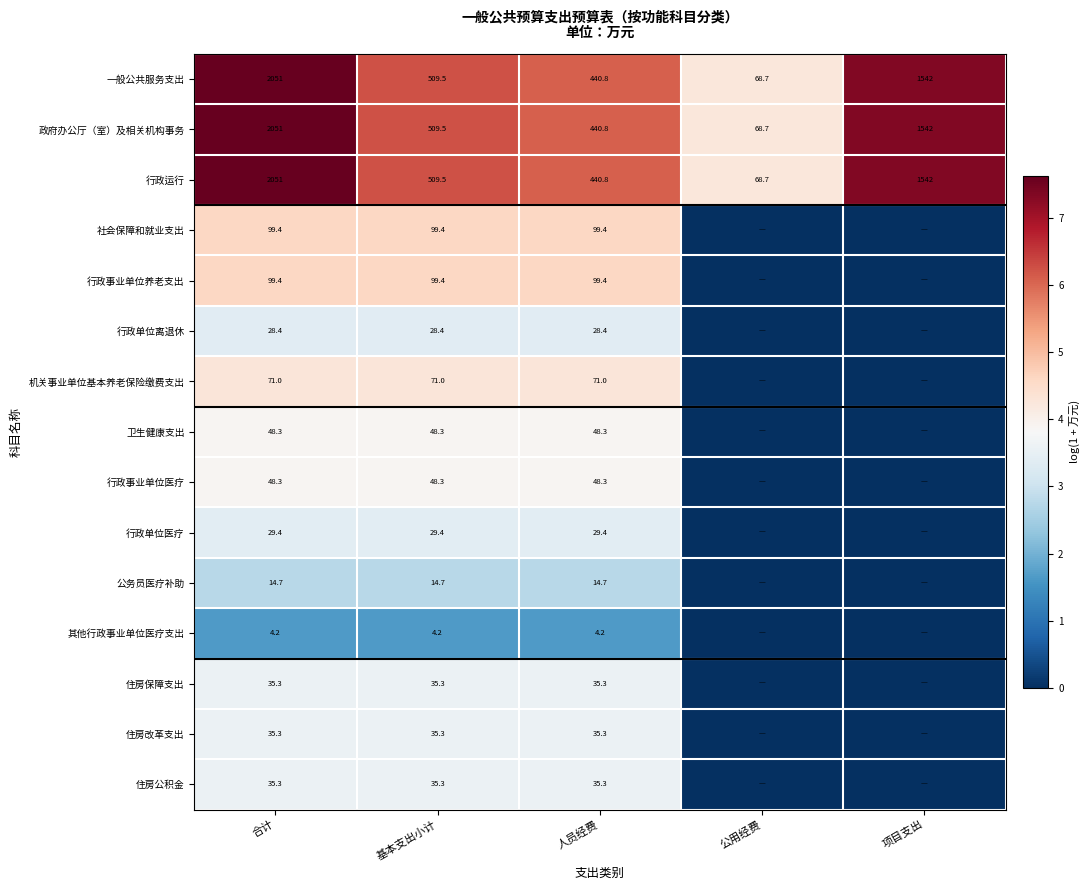

Read the 行政运行 value at 公用经费.

68.7